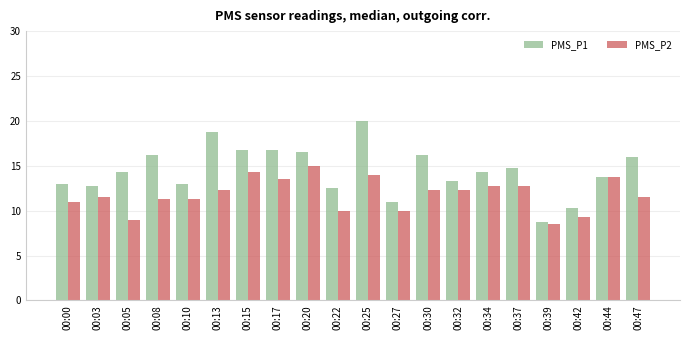

What is the average value of the PMS_P2 series?

11.8